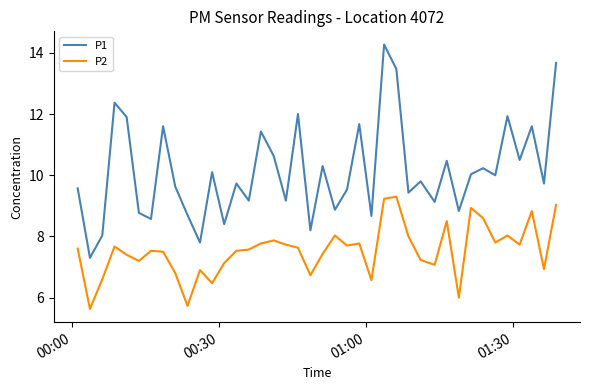

What is the sum of all P1 values?

405.2